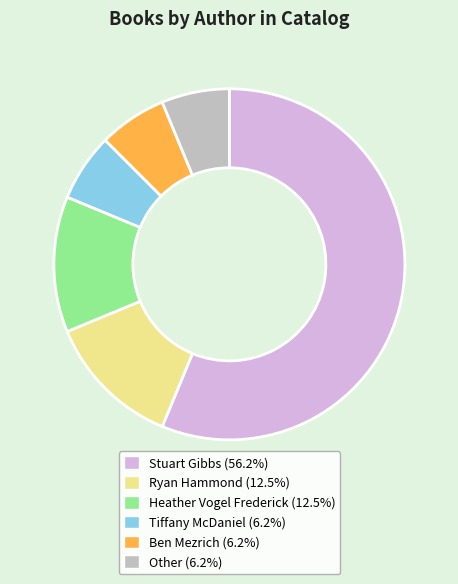

True or false: Heather Vogel Frederick accounts for 1% of the total.

False